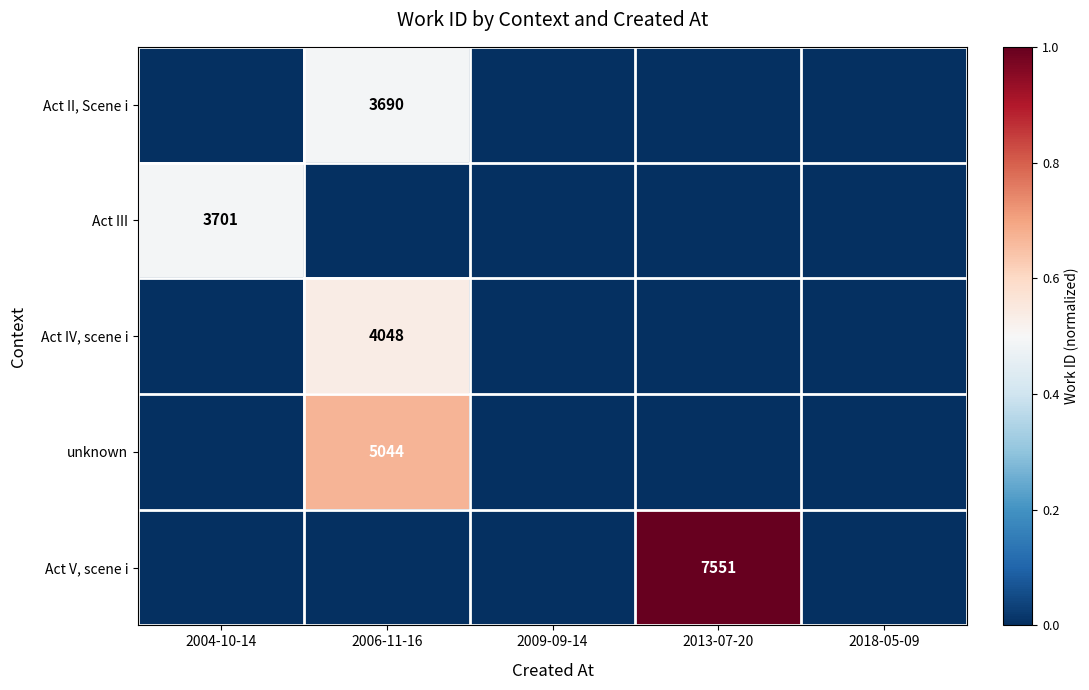

Is it true that unknown equals 7557 at 2006-11-16?

False